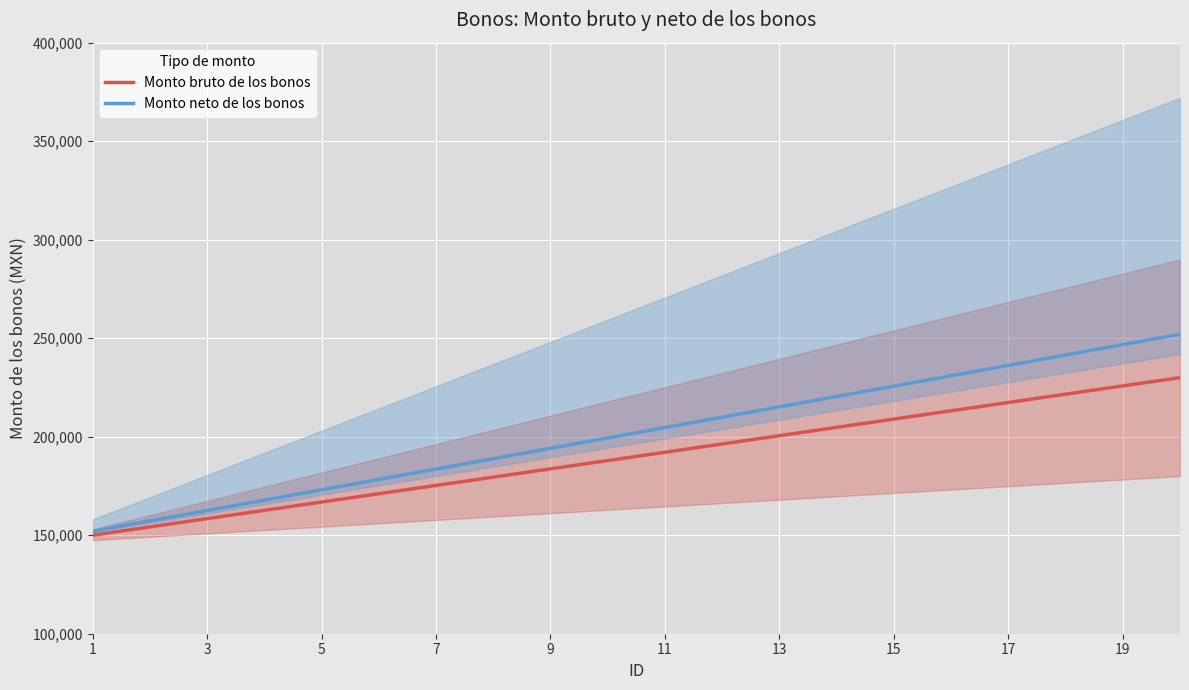

The value of Monto neto de los bonos at 1 is 218715.5. True or false?

False